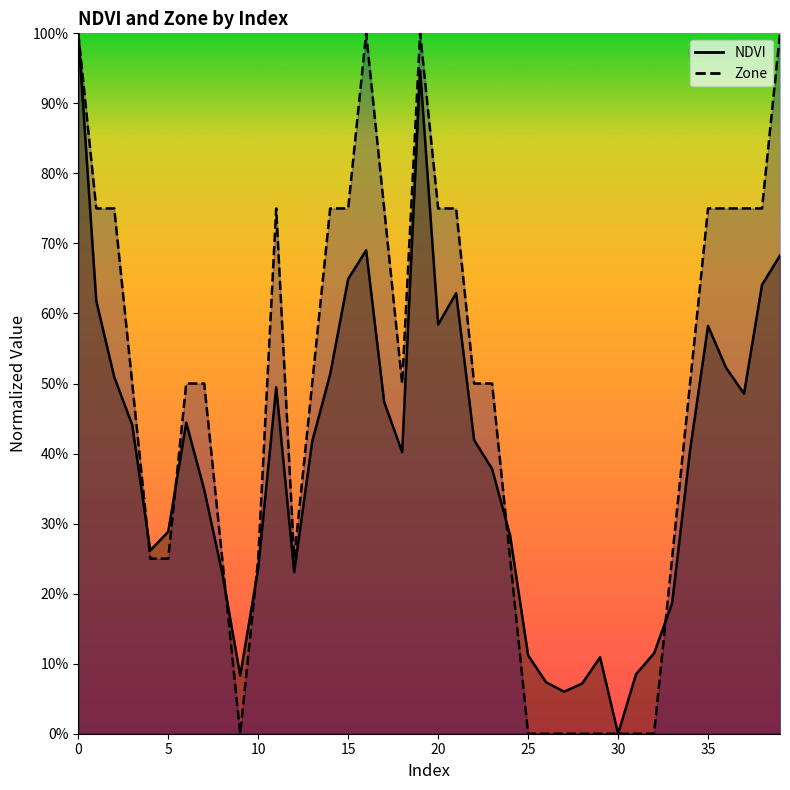

What are all the series names shown in the legend?

NDVI, Zone